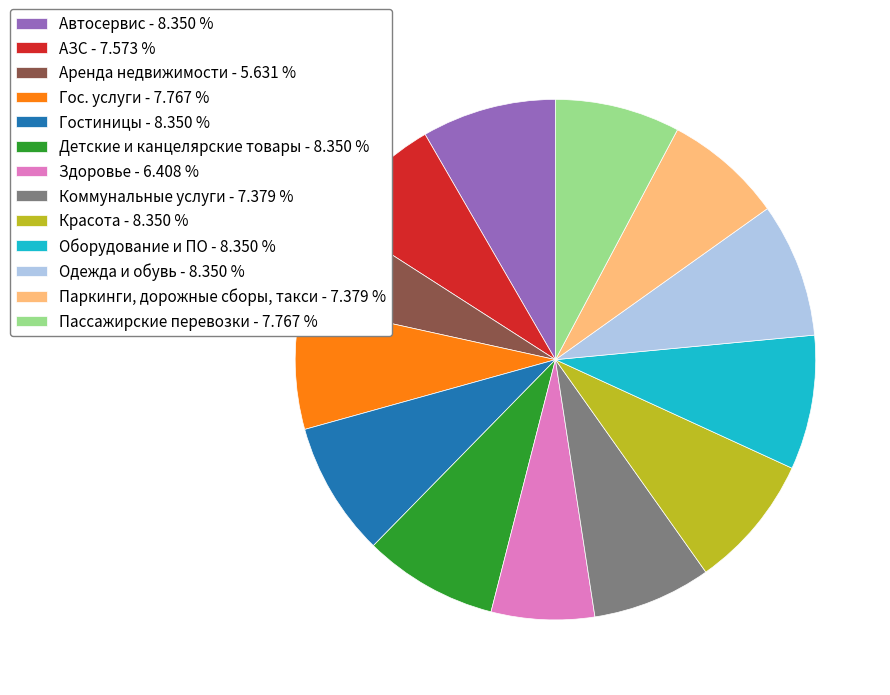

Is Гостиницы - 8.350 % the majority of the pie?

No